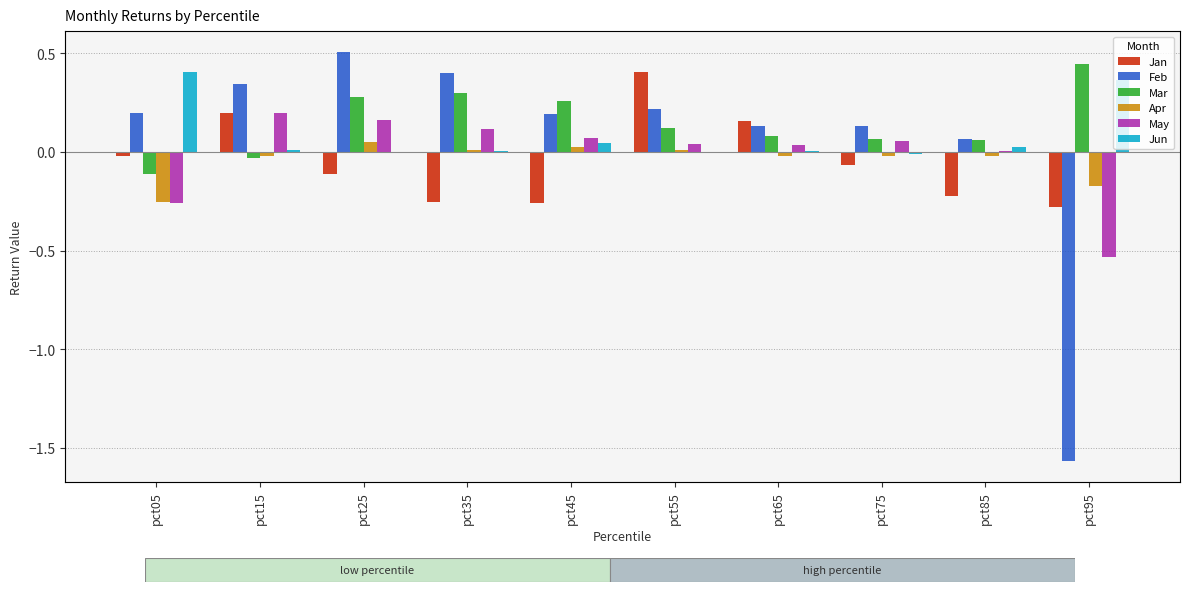

Which series changed the most between pct25 and pct55?

Jan